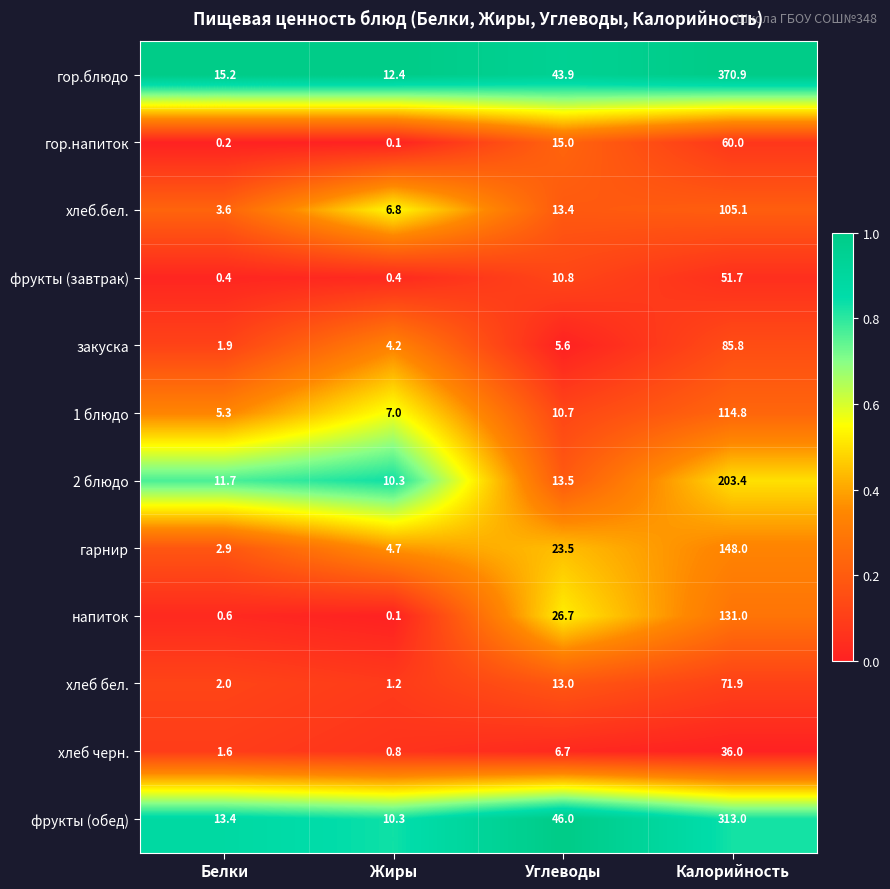

What is the spread (max minus min) of values at Белки?

15.0